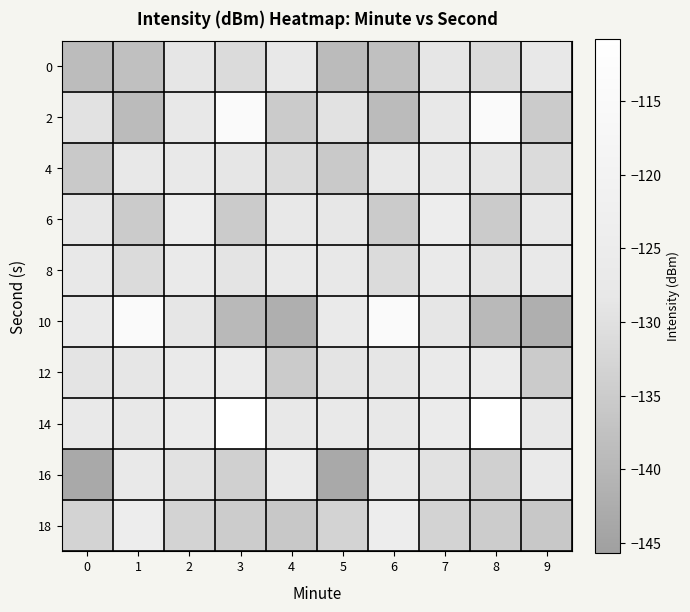

Count the number of data series in this chart.

10